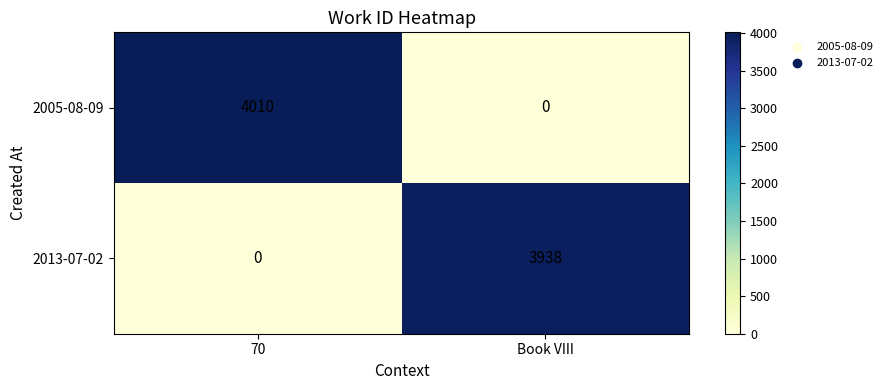

What is the sum of the 2005-08-09 values at Book VIII and 70?

4010